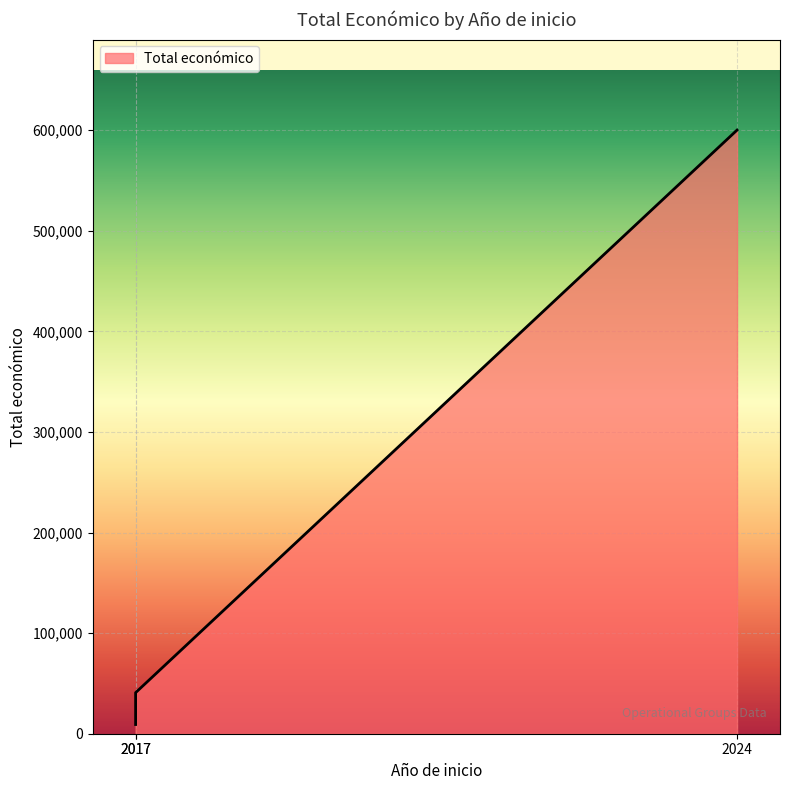

Where is the data nearest to the value 304574?

2017